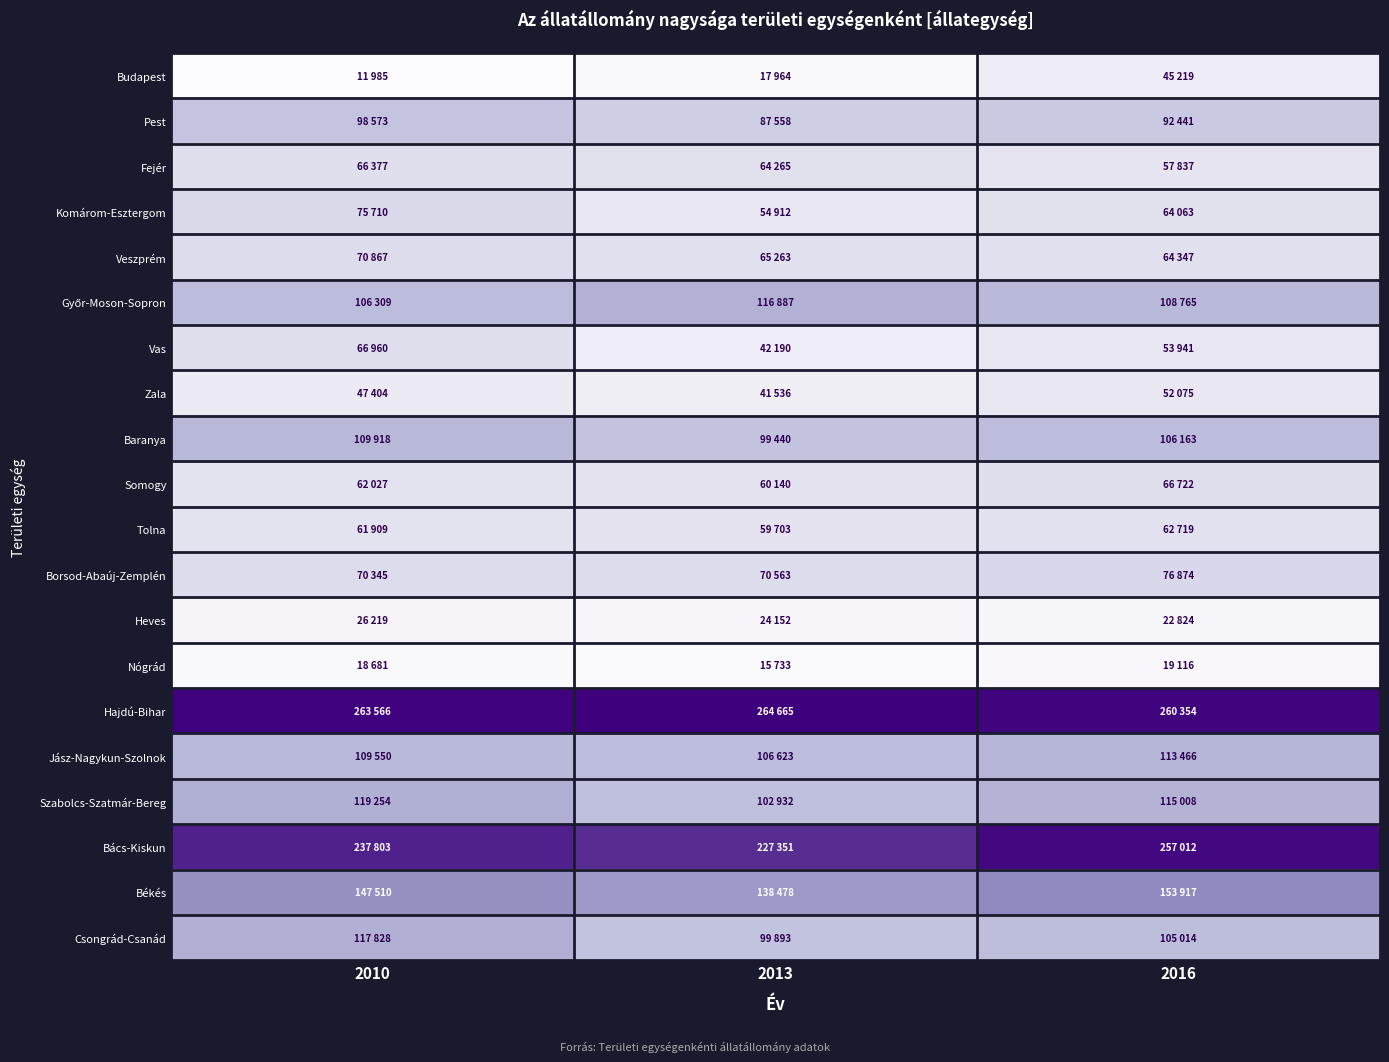

At how many categories does at least one series exceed 188320?

3